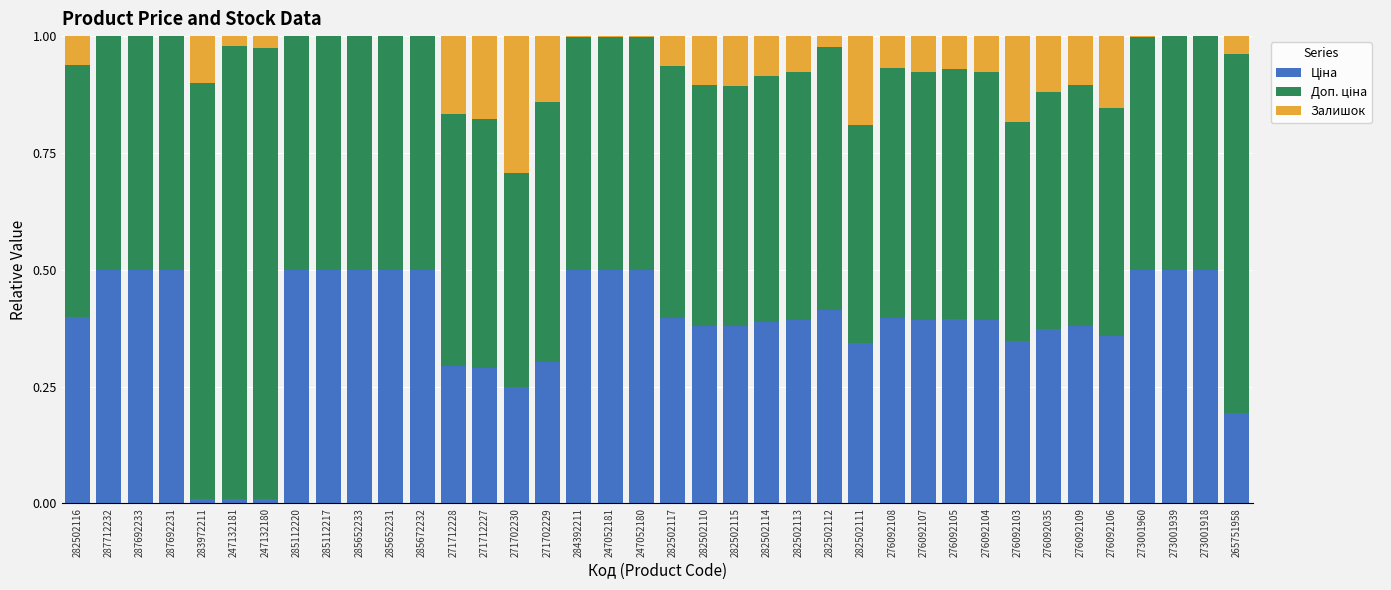

What is the label of the 27th bar from the right?

285672232